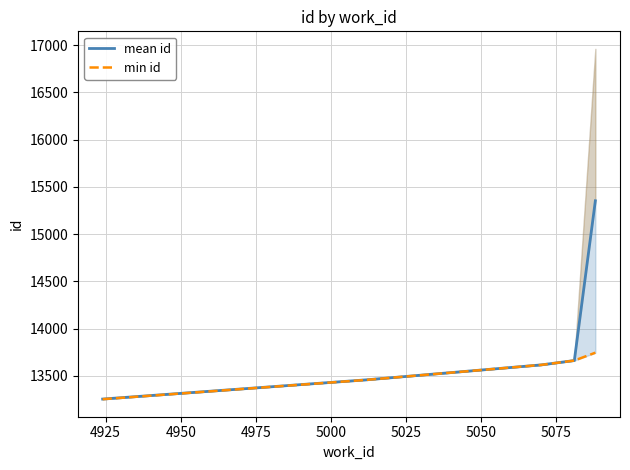

Rank the series at 4950 from highest to lowest value.

mean id, min id